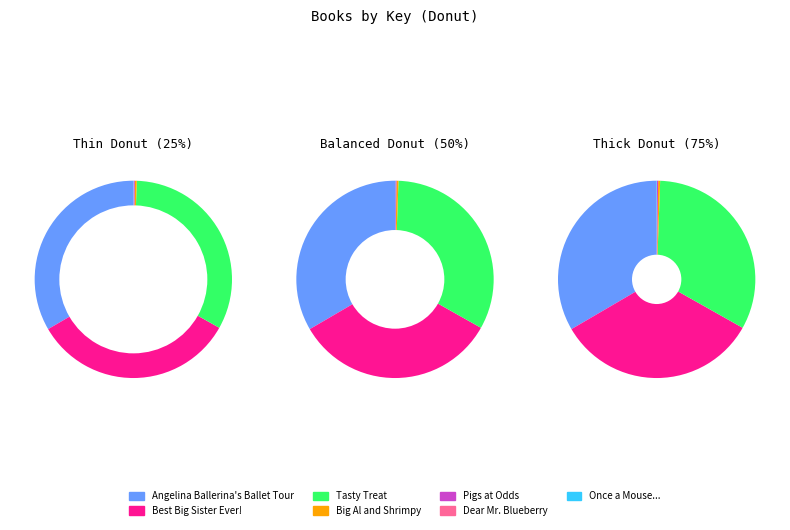

Count the number of slices in the pie.

7